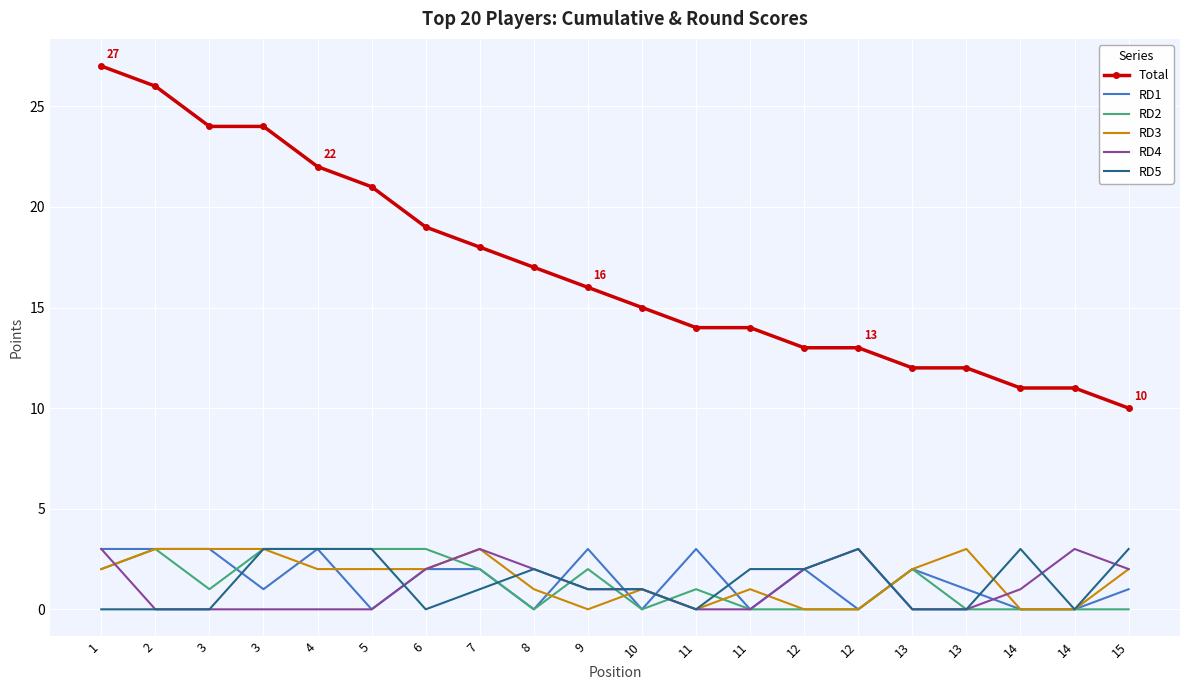

What are all the series names shown in the legend?

Total, RD1, RD2, RD3, RD4, RD5